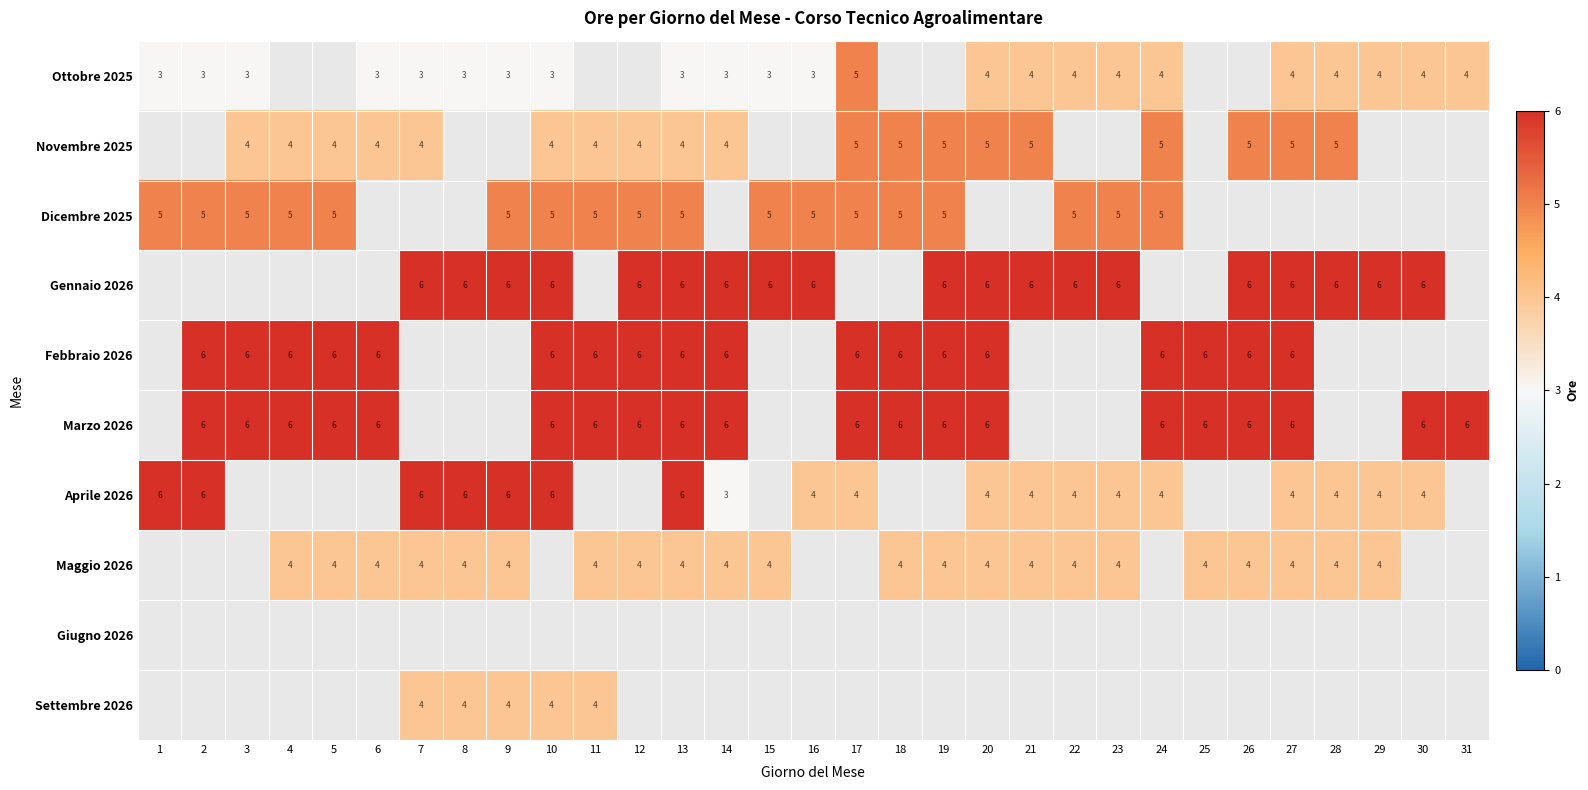

True or false: Aprile 2026 has a value of 6 at 7.

True